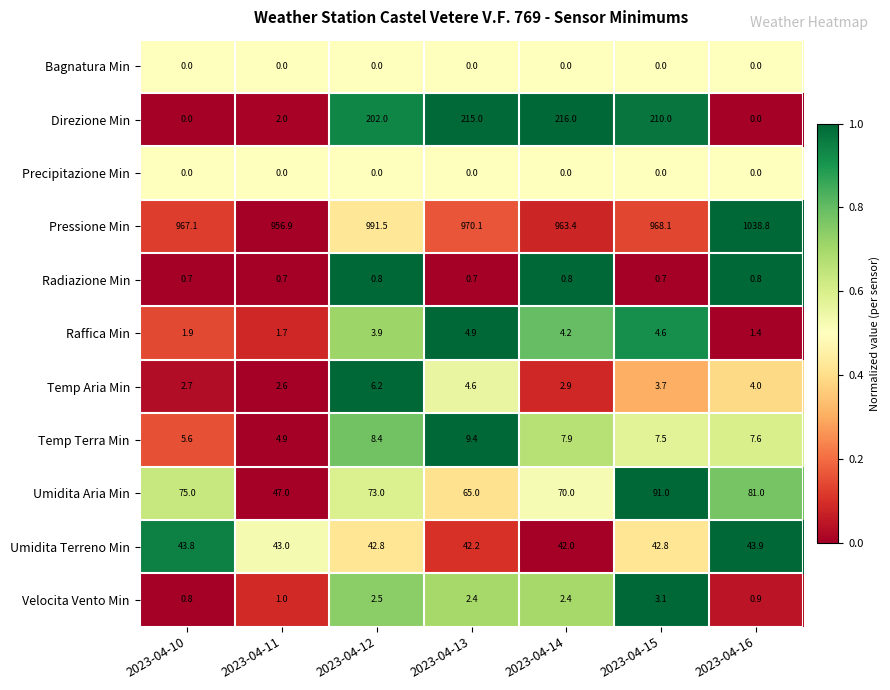

Between 2023-04-14 and 2023-04-15, which series saw the biggest shift?

Umidita Aria Min